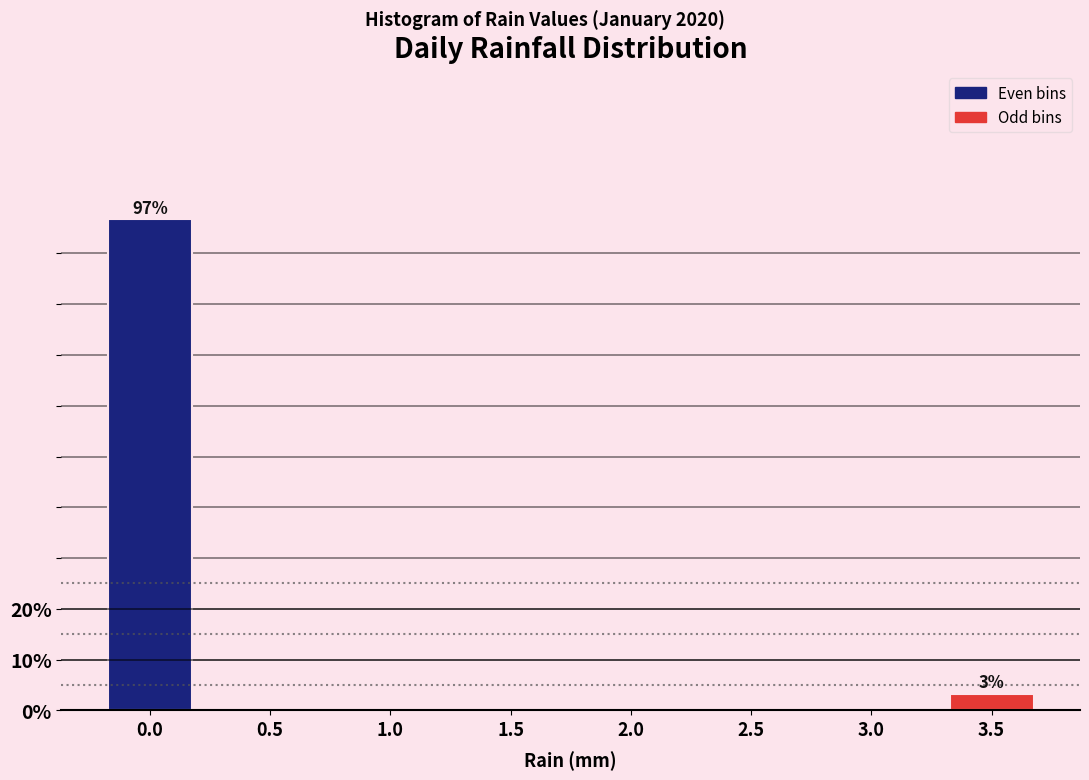

Reading left to right, list all the values displayed in this chart.

0.0=96.8	0.5=0.0	1.0=0.0	1.5=0.0	2.0=0.0	2.5=0.0	3.0=0.0	3.5=3.2